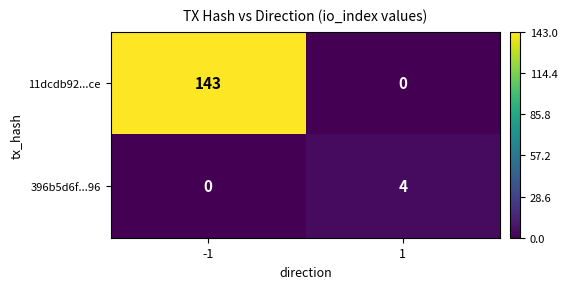

Rank the series by their average value, from highest to lowest.

11dcdb92...ce, 396b5d6f...96